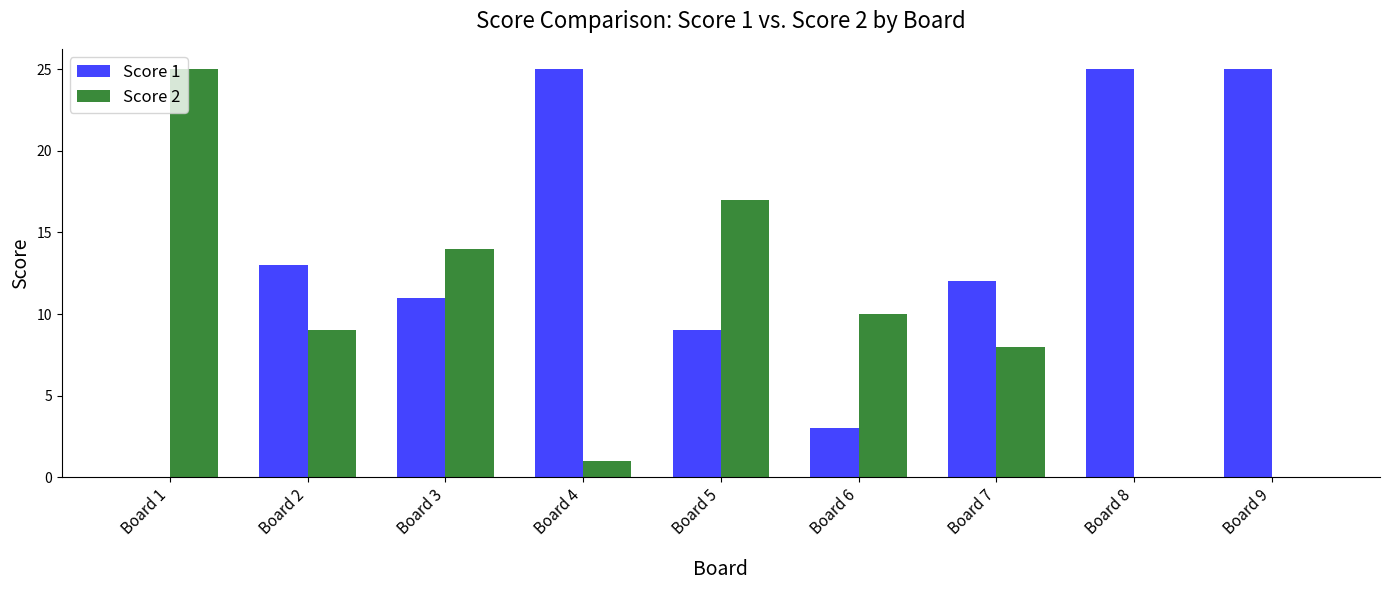

What is the maximum value for Score 2?

25